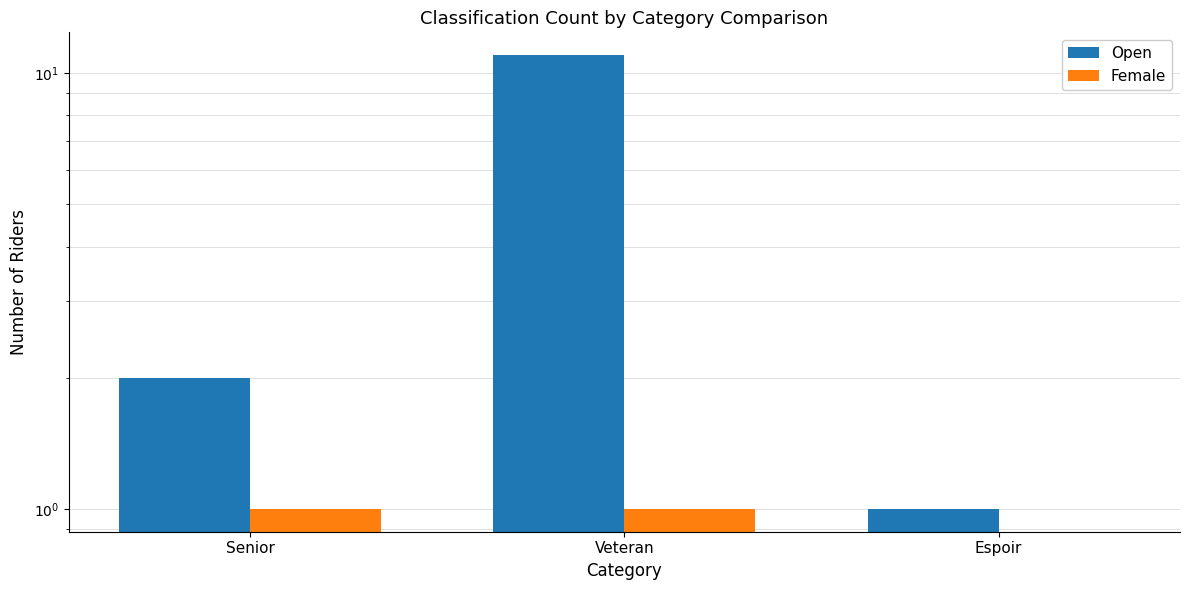

What are all the series names shown in the legend?

Open, Female